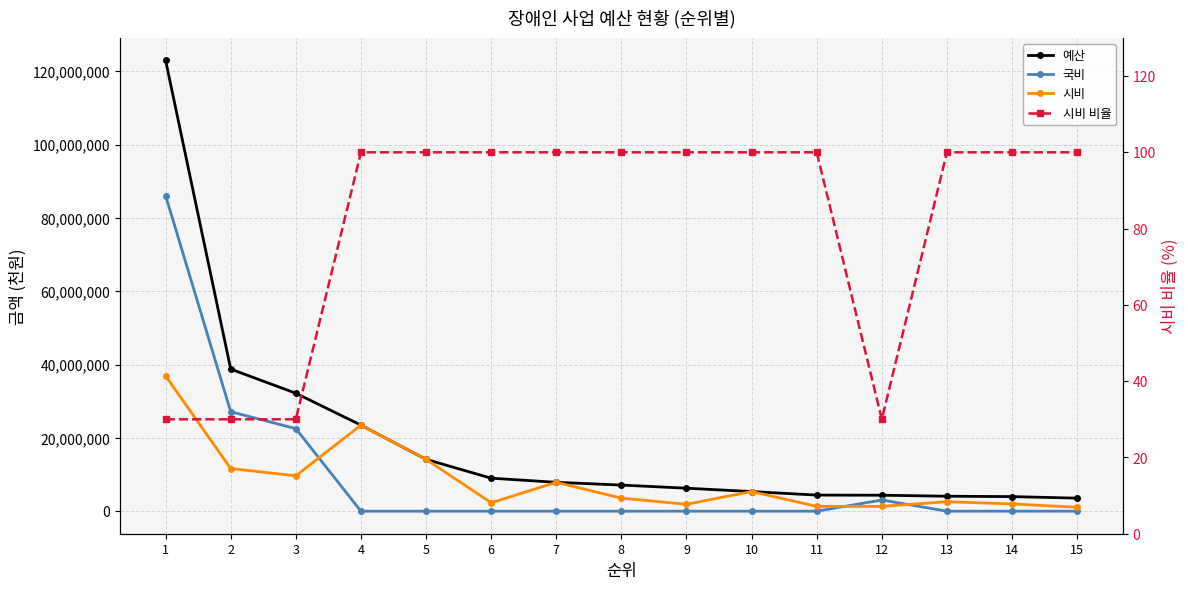

True or false: 예산 has more than 1 interior local peaks.

False